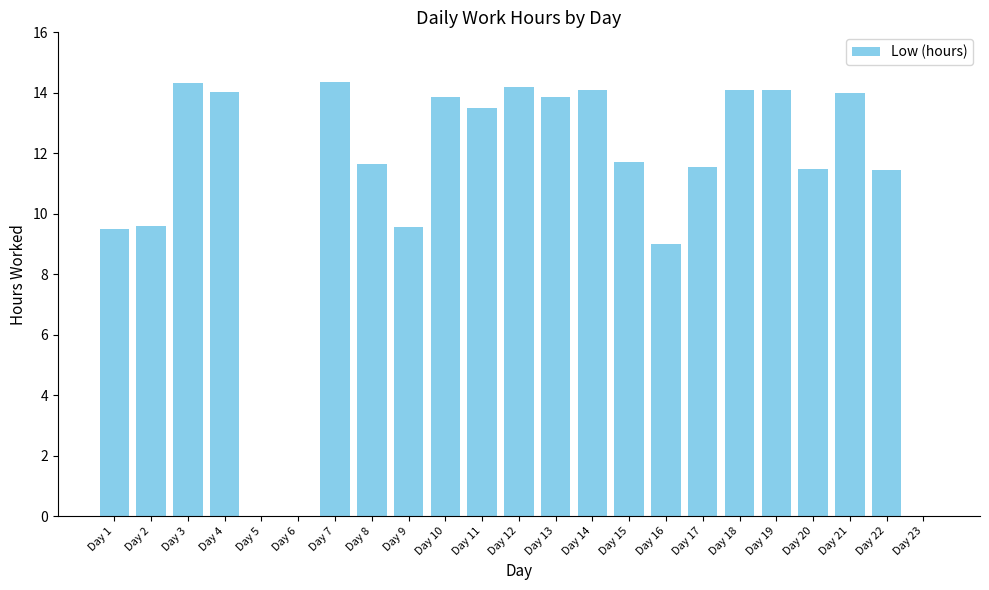

What is the sum of the values at Day 1 and Day 9?

19.0